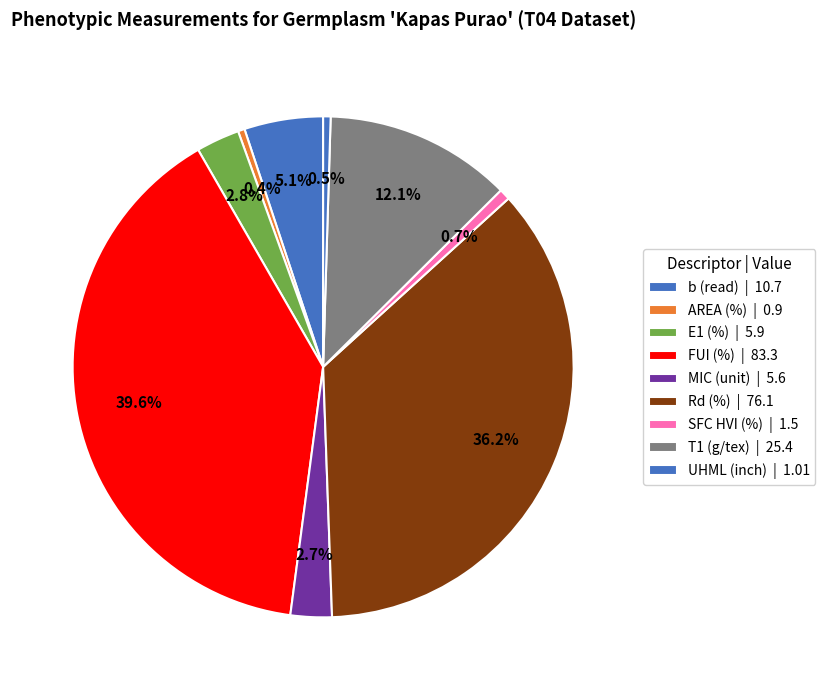

How many segments does this pie chart have?

9